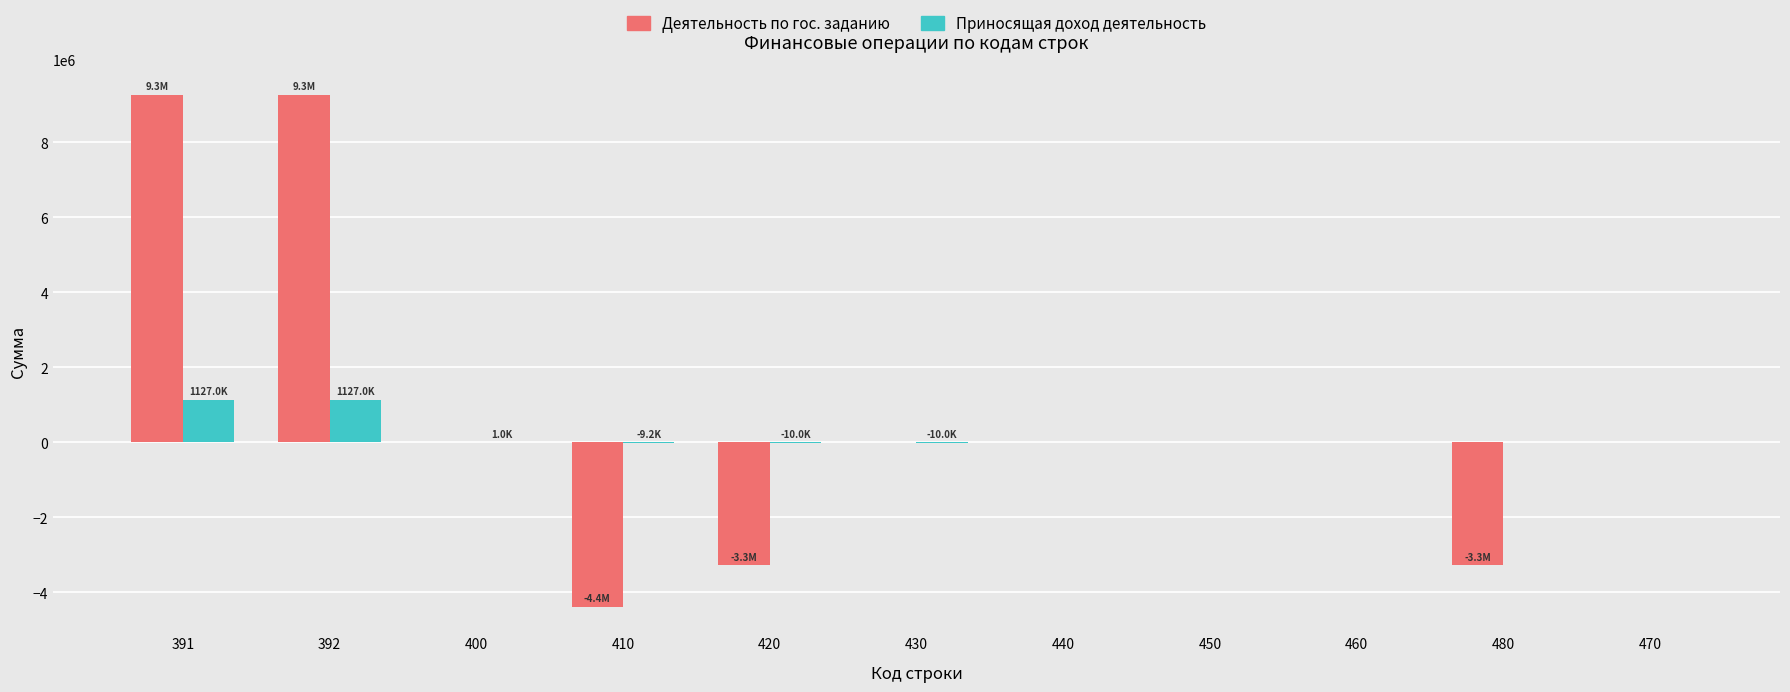

Between 410 and 430, which series saw the biggest shift?

Деятельность по гос. заданию